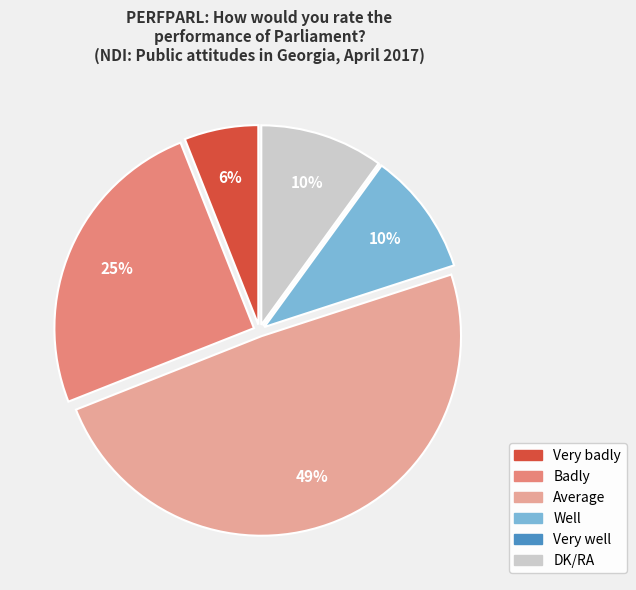

Does any single category account for the majority?

No